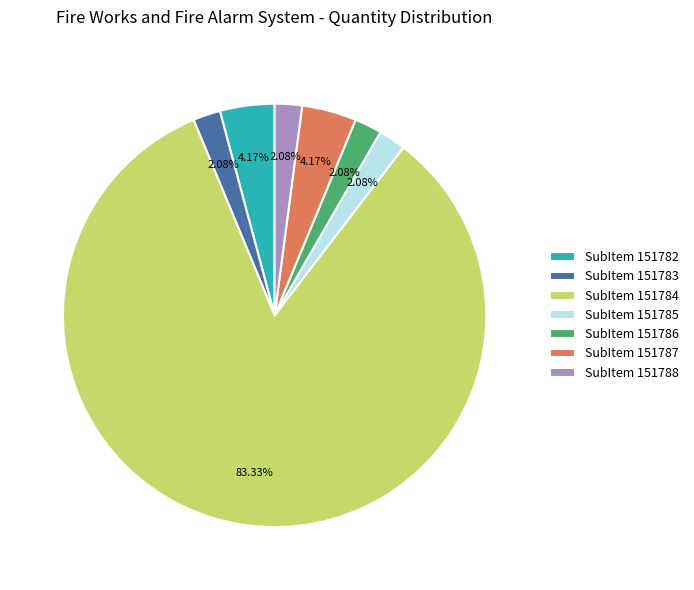

Count the number of slices in the pie.

7